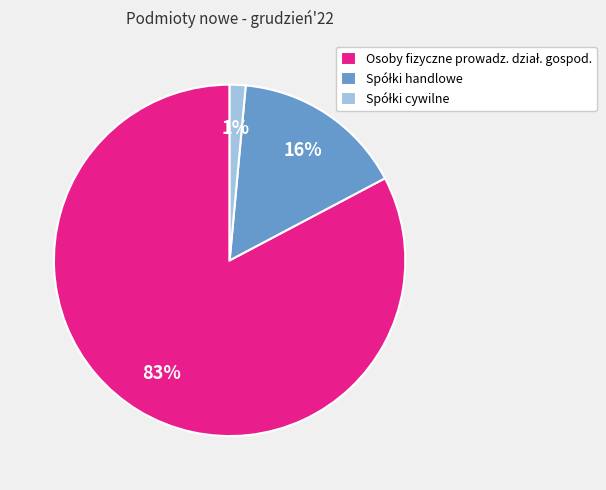

How many segments does this pie chart have?

3